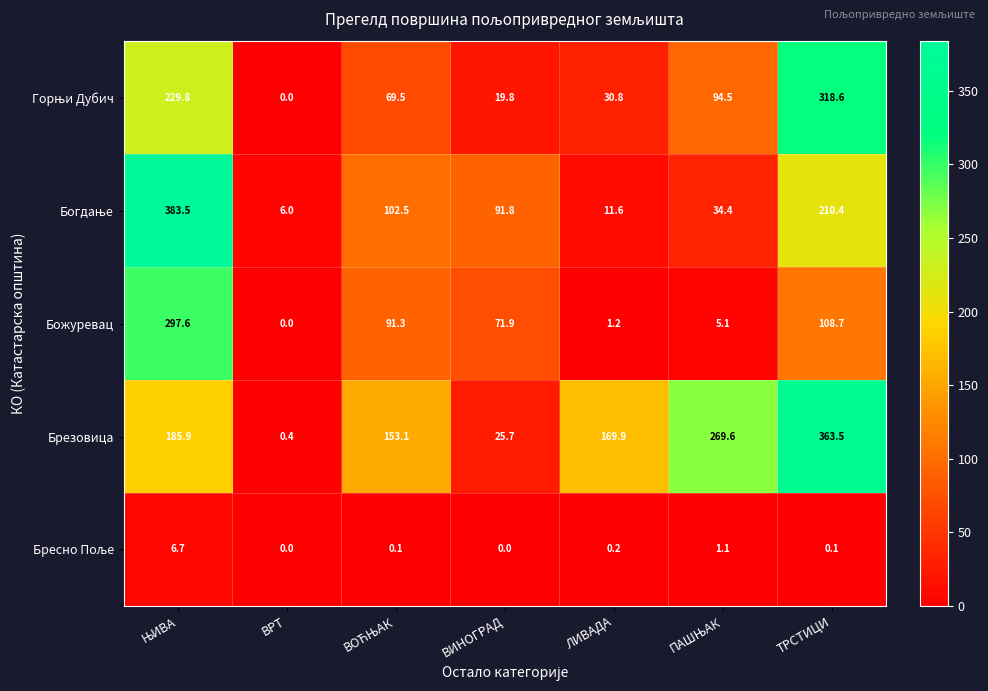

Which series has the largest total across all categories?

Брезовица